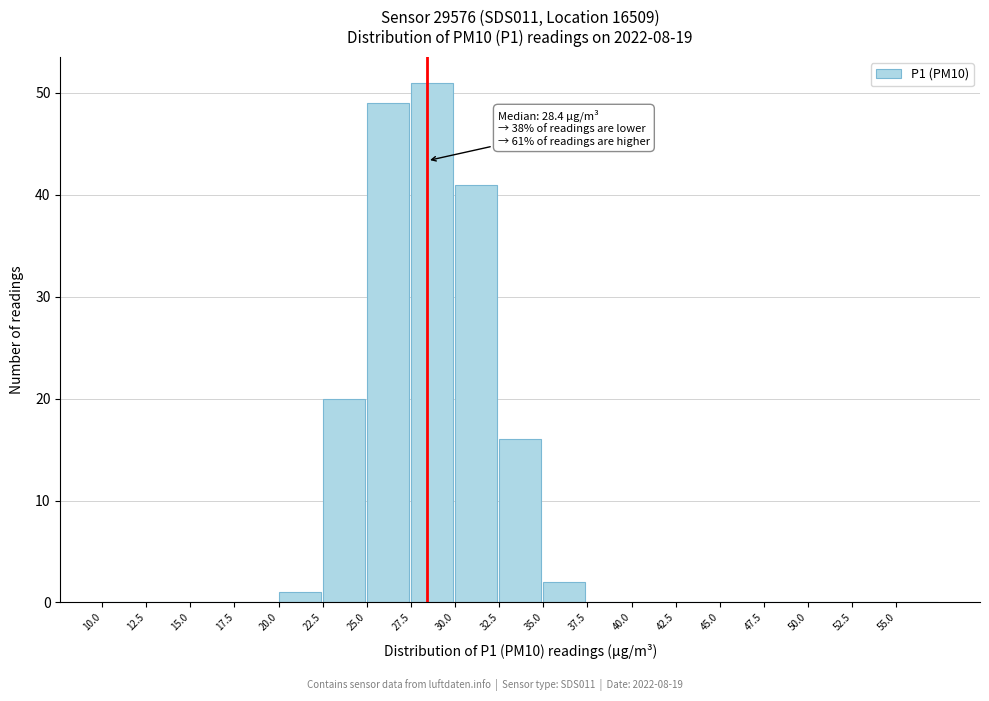

Which range on the x-axis has the tallest bar?

27.5 to 30.0